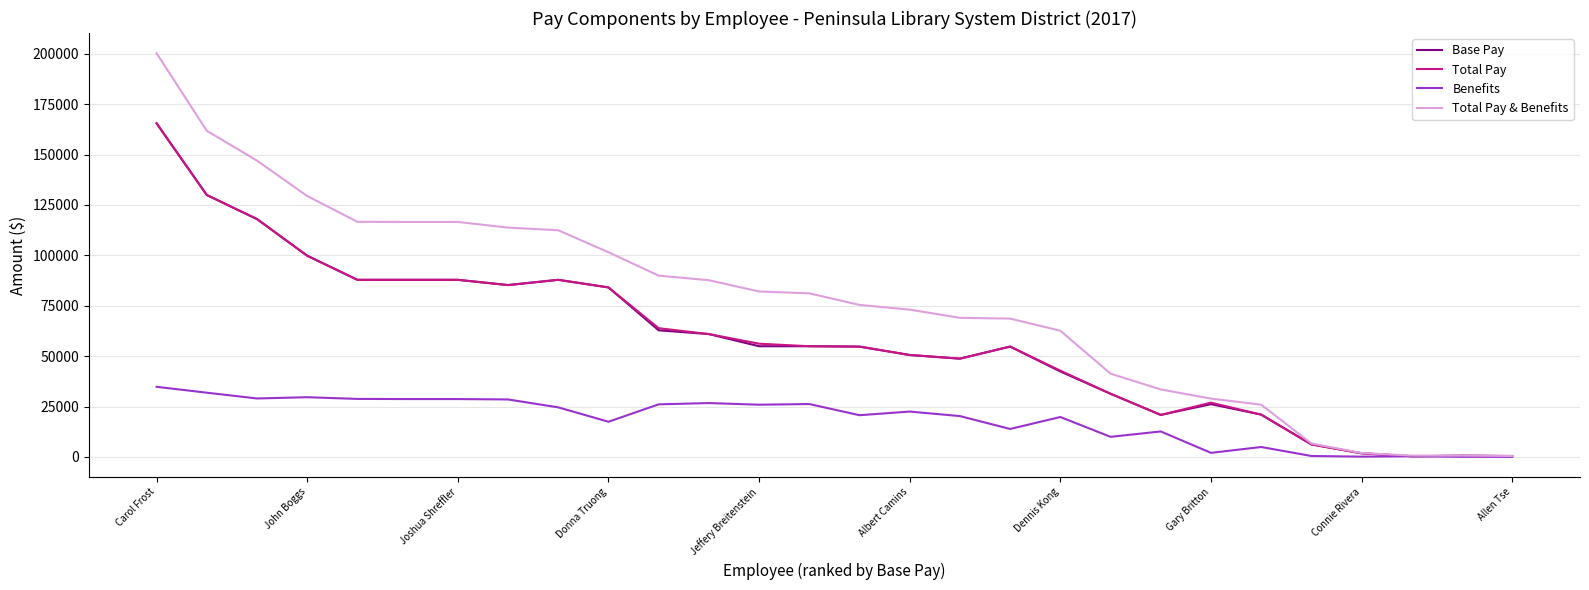

Which series has the largest total across all categories?

Total Pay & Benefits